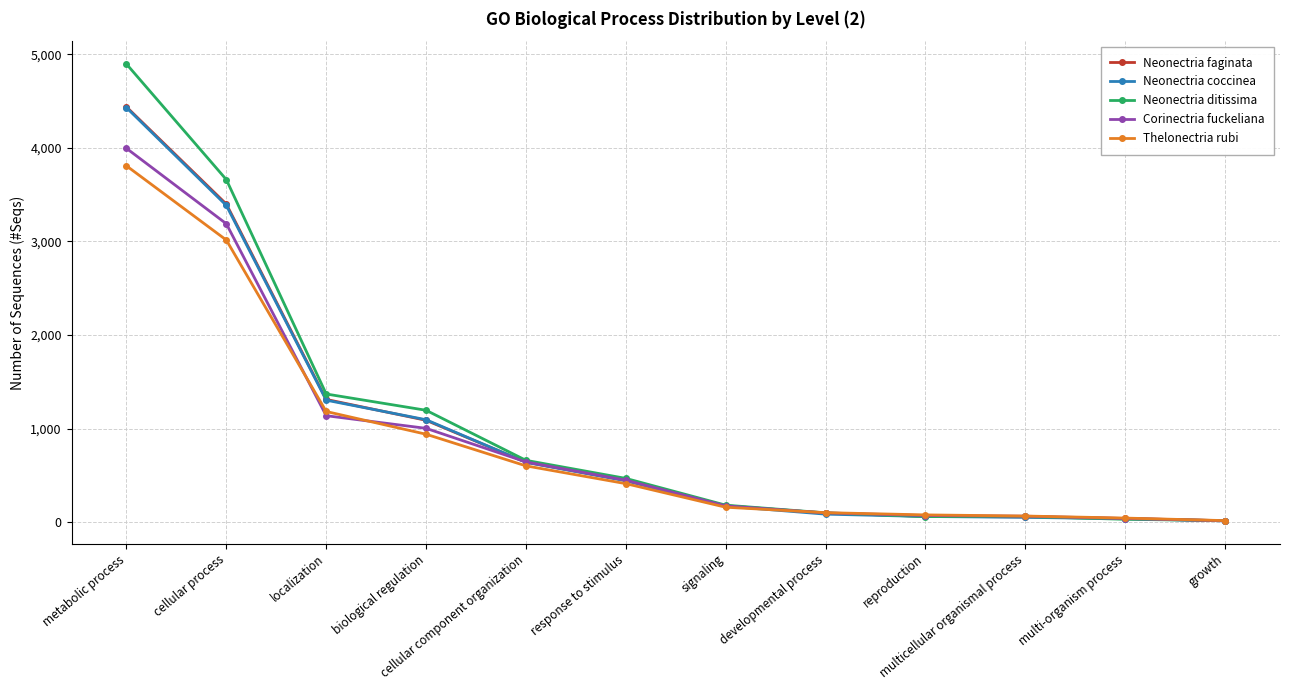

What is the maximum value for Corinectria fuckeliana?

3994